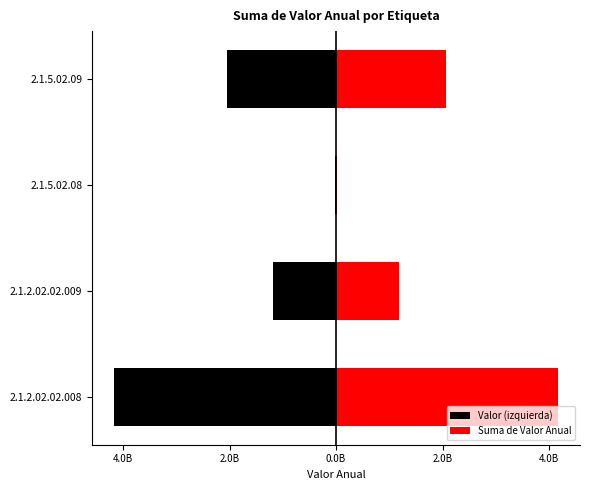

How many groups of bars are there?

4